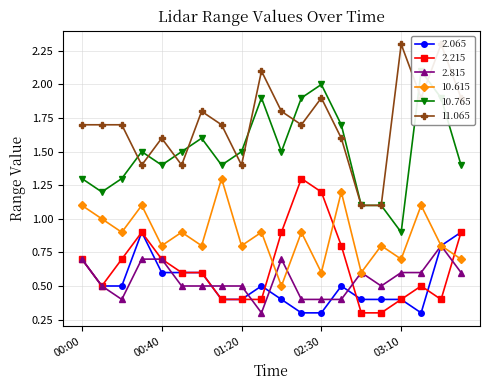

The 11.065 series shows 1.6 at 00:40. True or false?

True